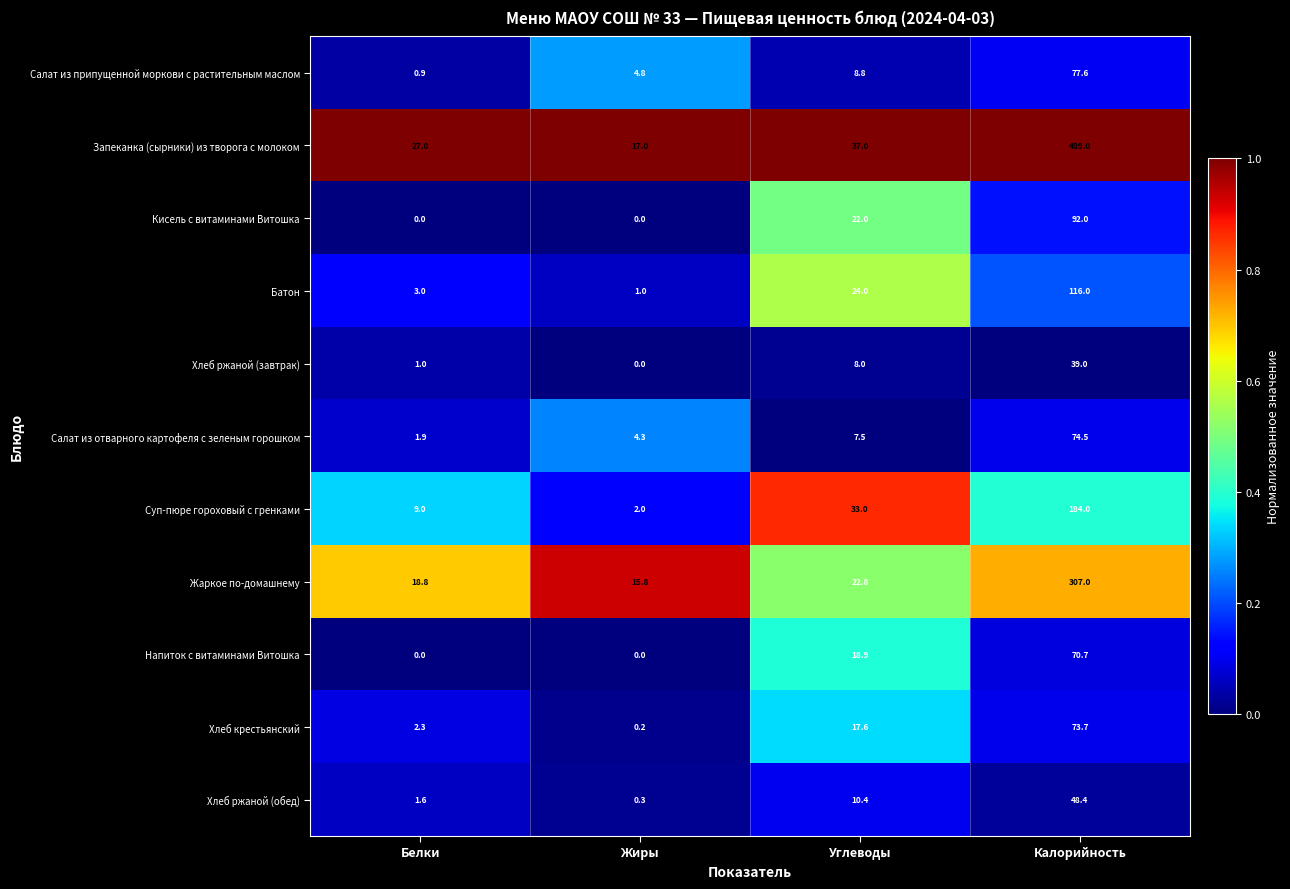

What is the total value across all series at Калорийность?

1491.9